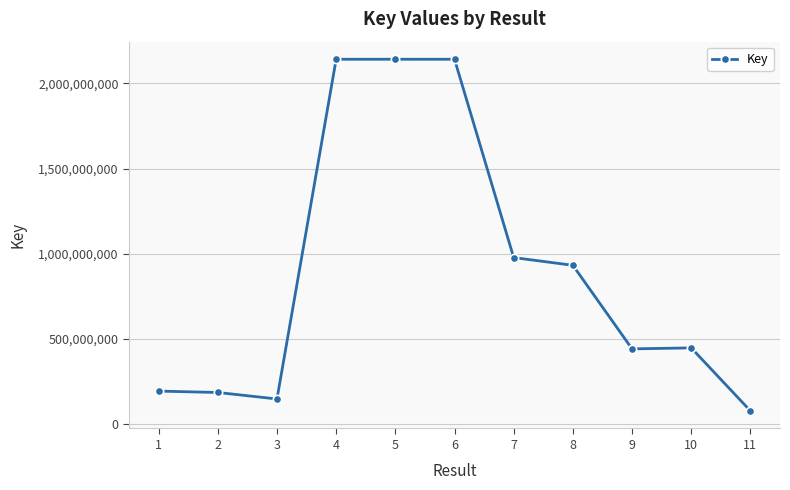

What is the ratio of the value at 10 to the value at 2?

2.4